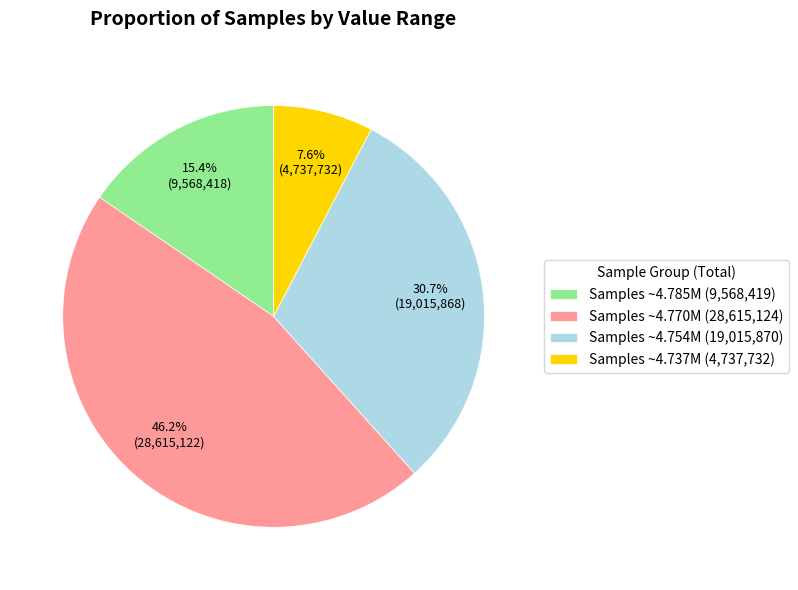

Rank the categories by value from lowest to highest.

Samples ~4.737M (4,737,732), Samples ~4.785M (9,568,419), Samples ~4.754M (19,015,870), Samples ~4.770M (28,615,124)